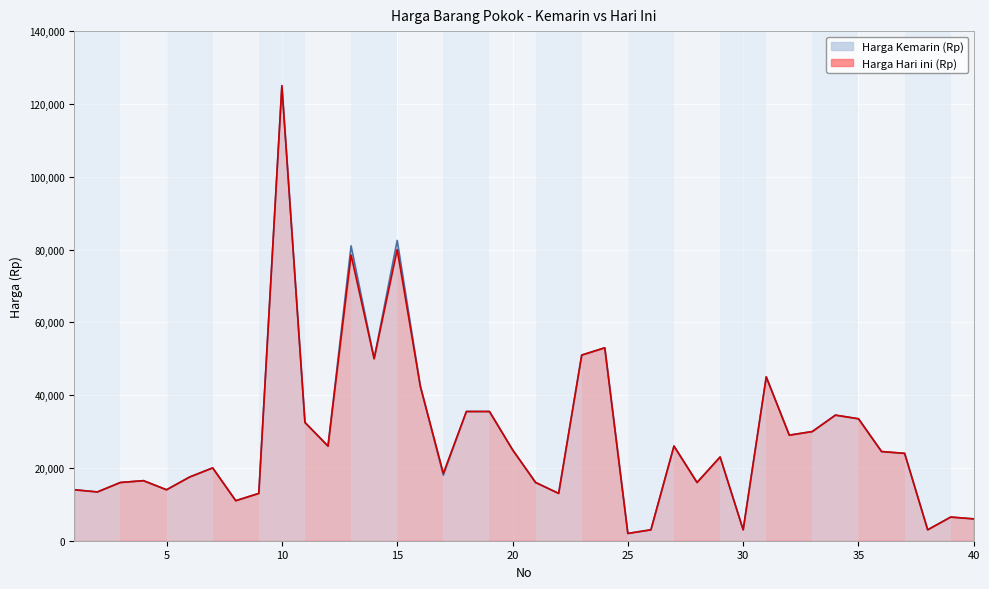

How many lines are shown in the chart?

2